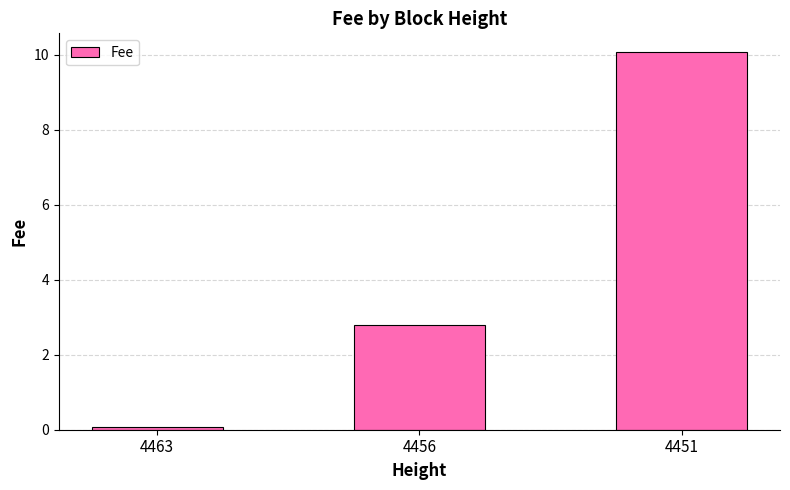

Reading left to right, extract all data points from this chart.

4463=0.1	4456=2.8	4451=10.1